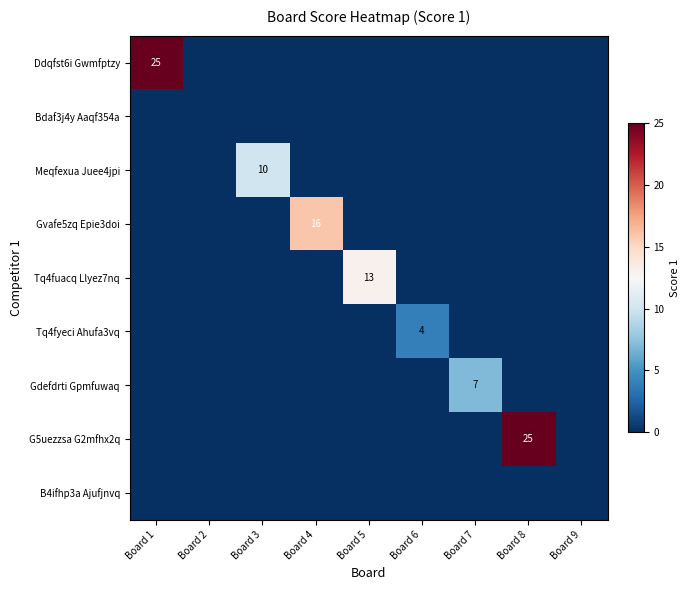

What is the difference between the highest and lowest values at Board 4?

16